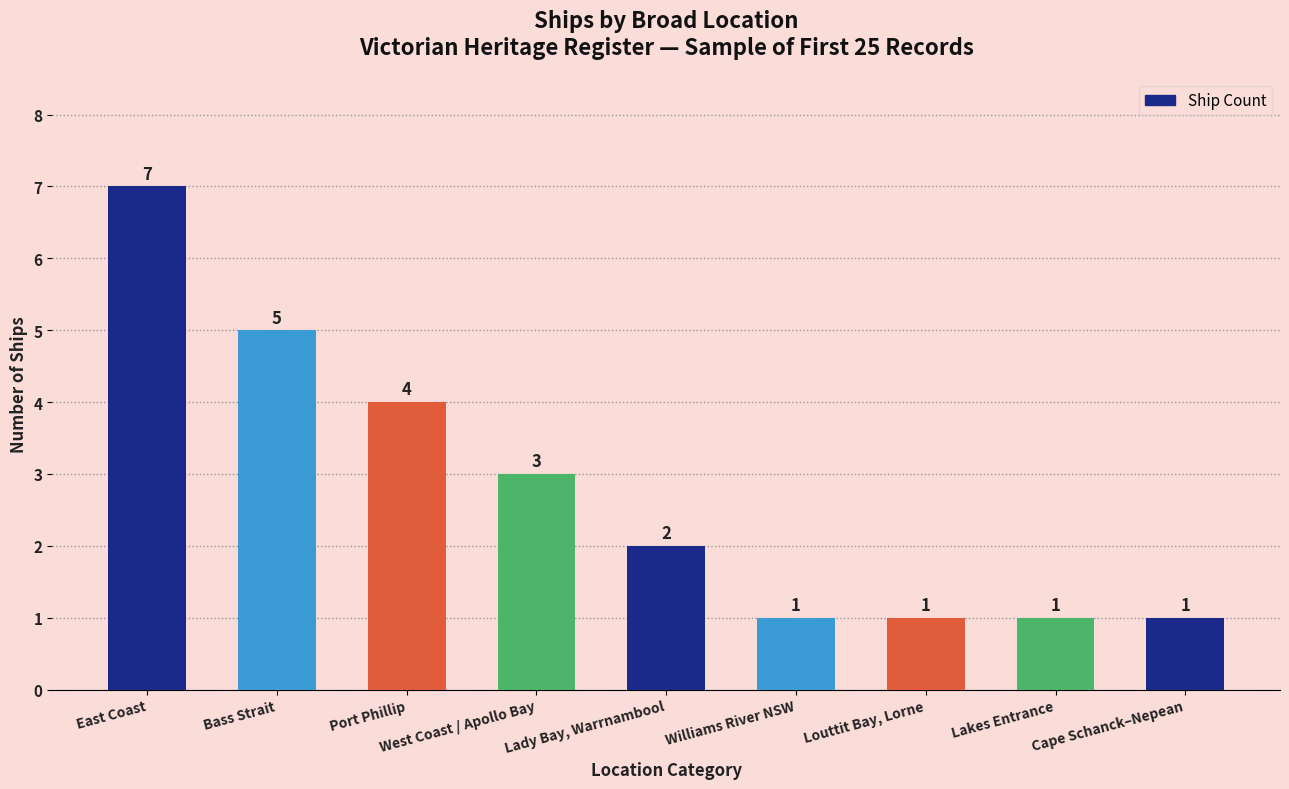

Read the value at Port Phillip.

4